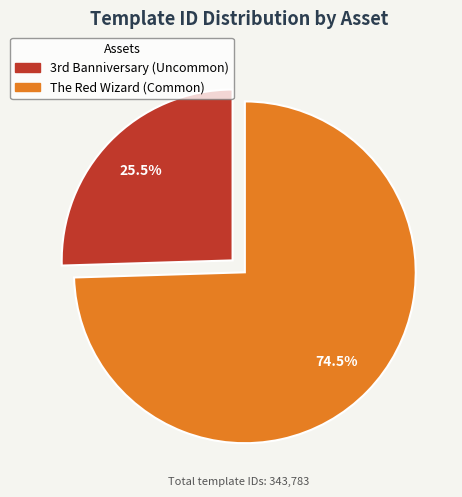

Does any single category account for the majority?

Yes